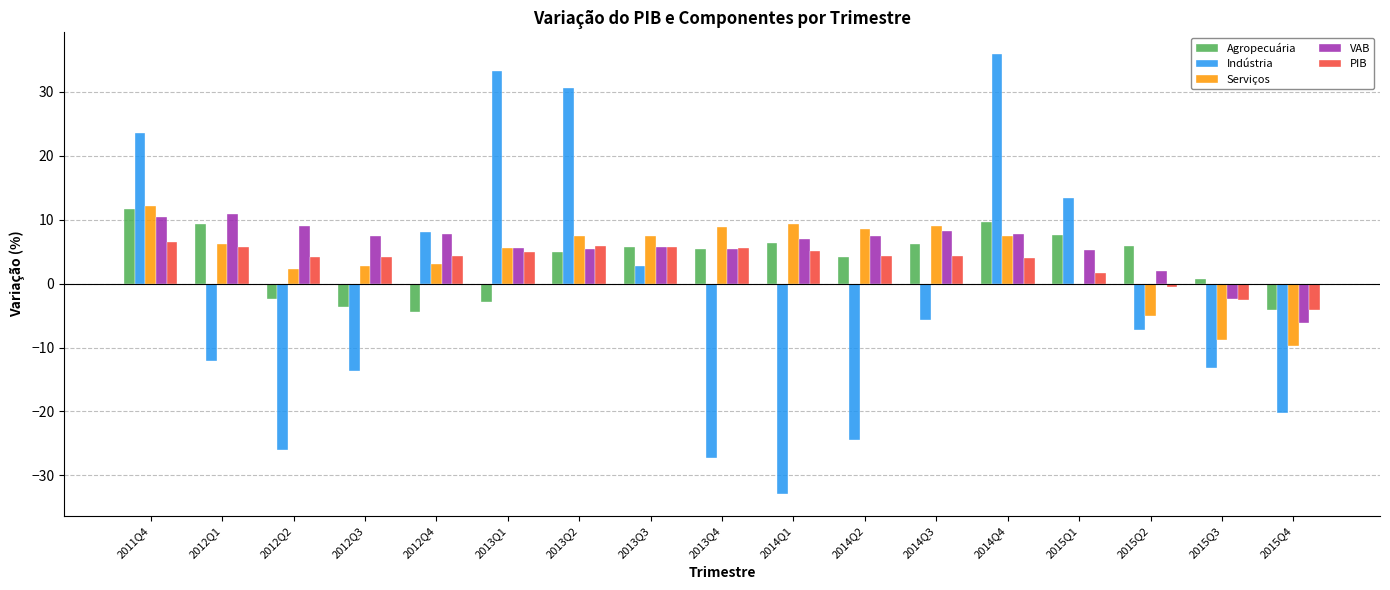

What is the minimum value shown in the chart?

-32.9